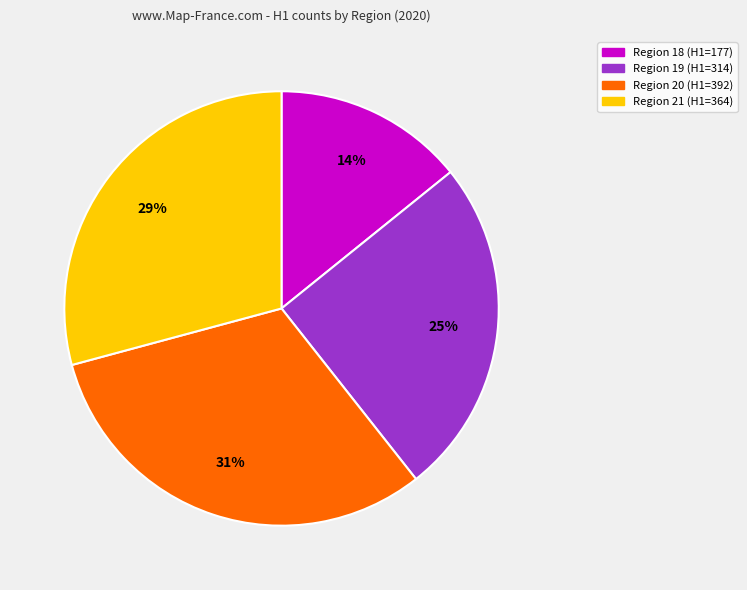

Is there any slice that represents more than half of the pie?

No